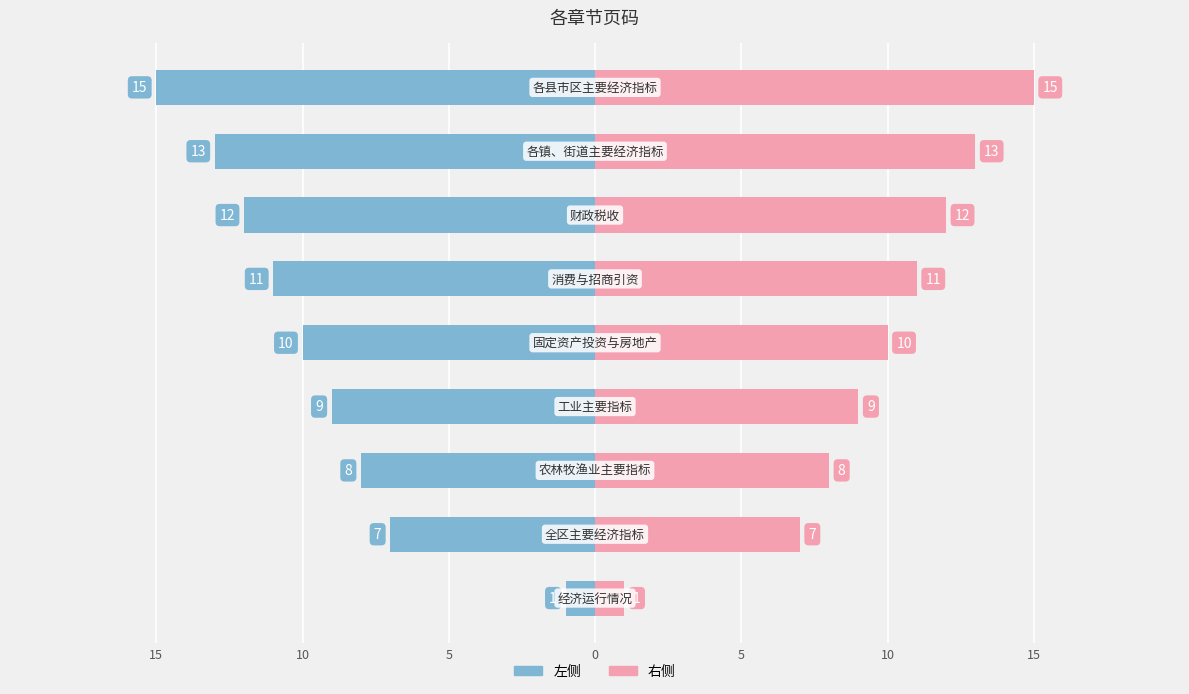

What is the value of the 右值 bar at the 8th from the left?

13